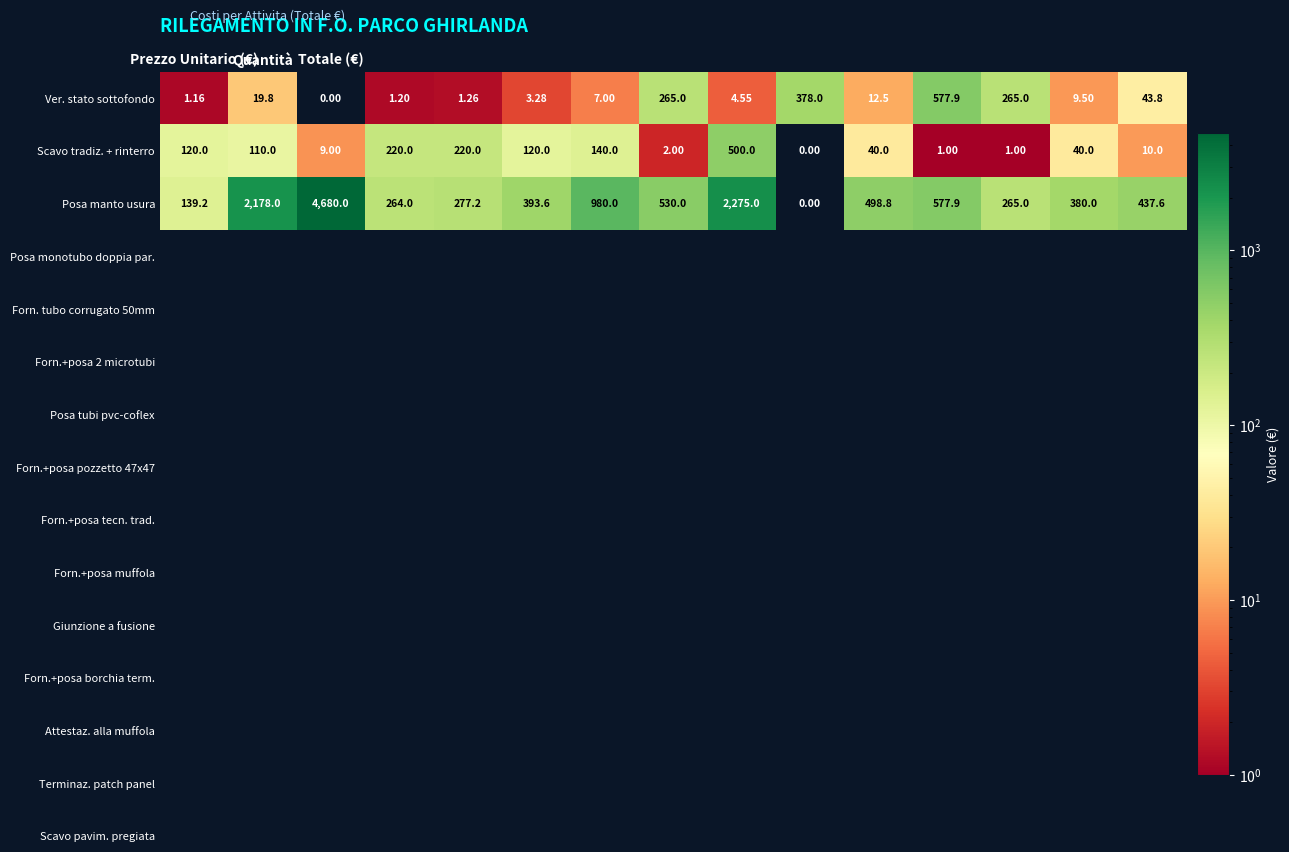

Which series has the widest spread of values?

Posa manto usura